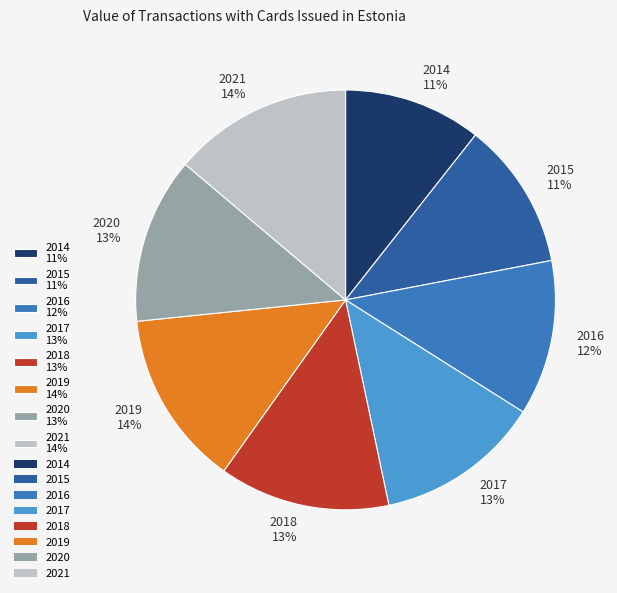

Do 2021 and 2017 together represent more than half of the pie?

No